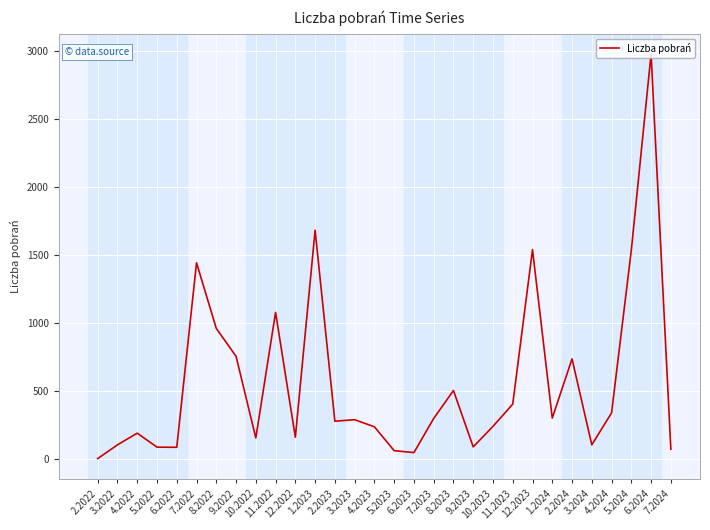

What is the greatest value displayed?

2980